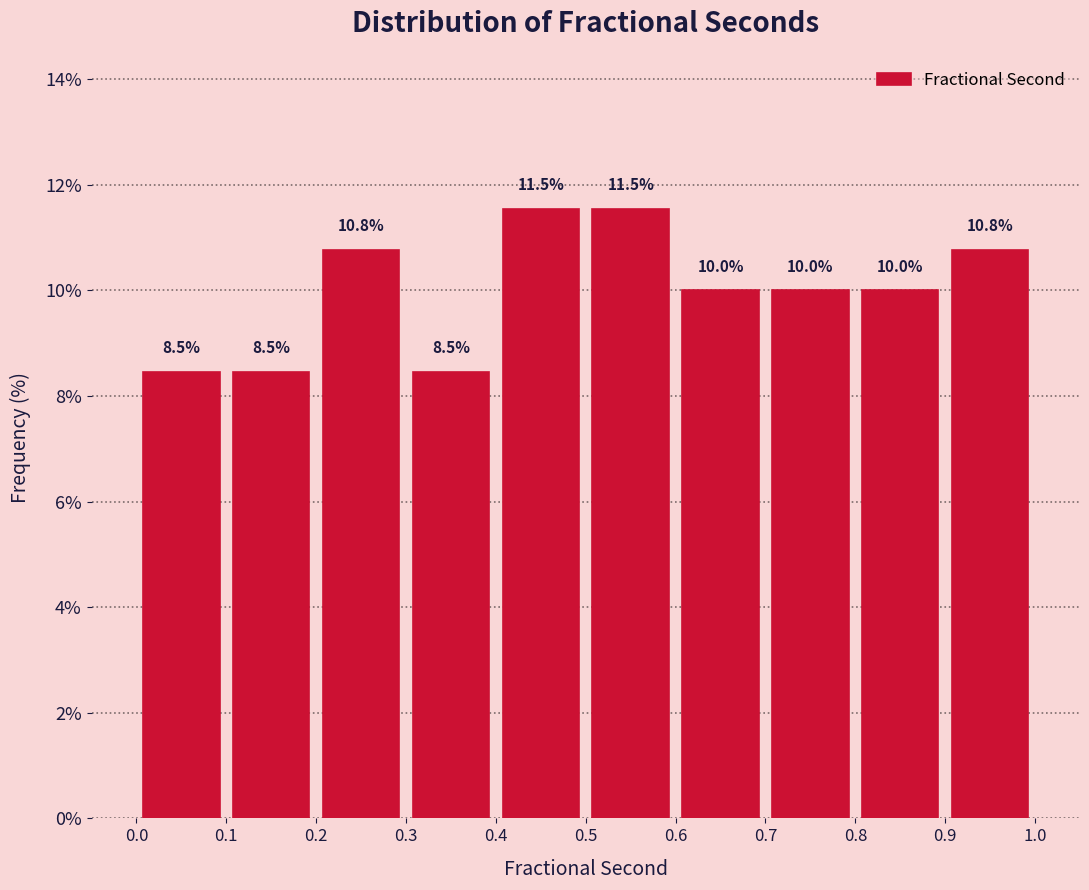

Reading left to right, transcribe this chart: for each bar, give the range it covers on the x-axis and its height.

0.0 to 0.1: 8.5
0.1 to 0.2: 8.5
0.2 to 0.3: 10.8
0.3 to 0.4: 8.5
0.4 to 0.5: 11.5
0.5 to 0.6: 11.5
0.6 to 0.7: 10.0
0.7 to 0.8: 10.0
0.8 to 0.9: 10.0
0.9 to 1.0: 10.8